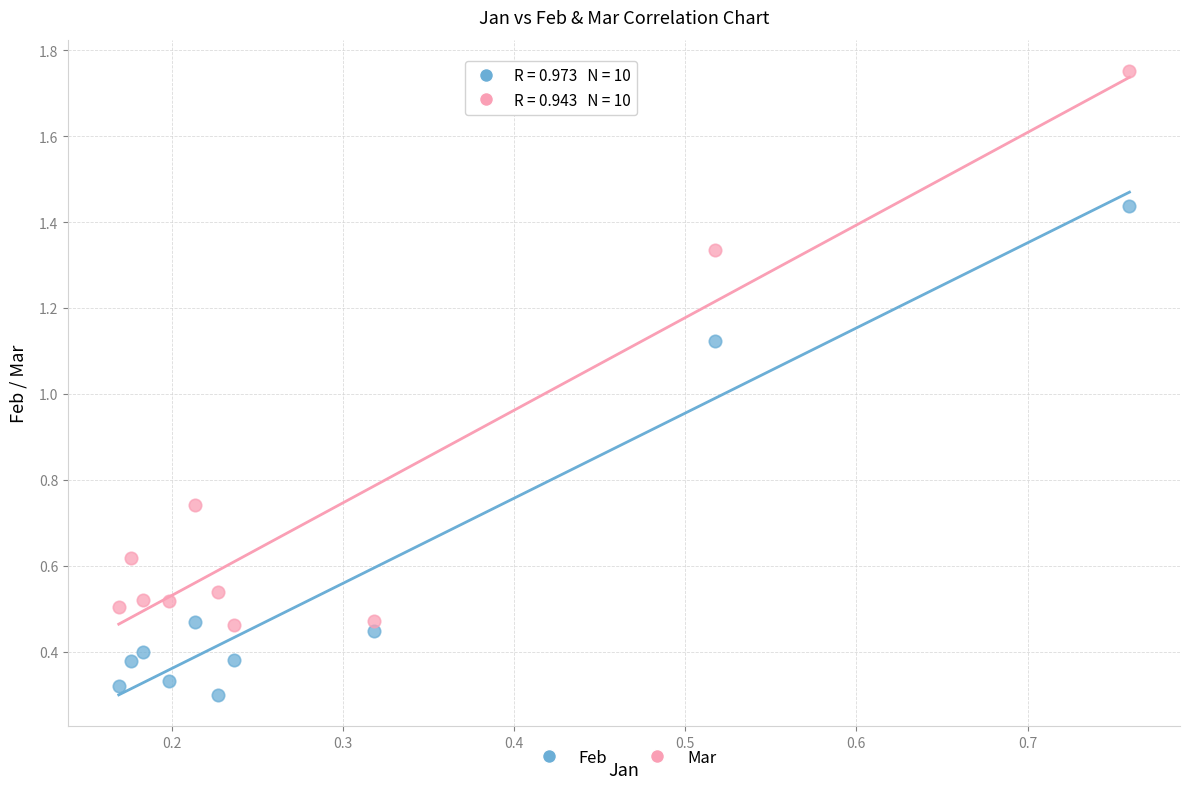

Which series has the widest spread of Y values?

Mar